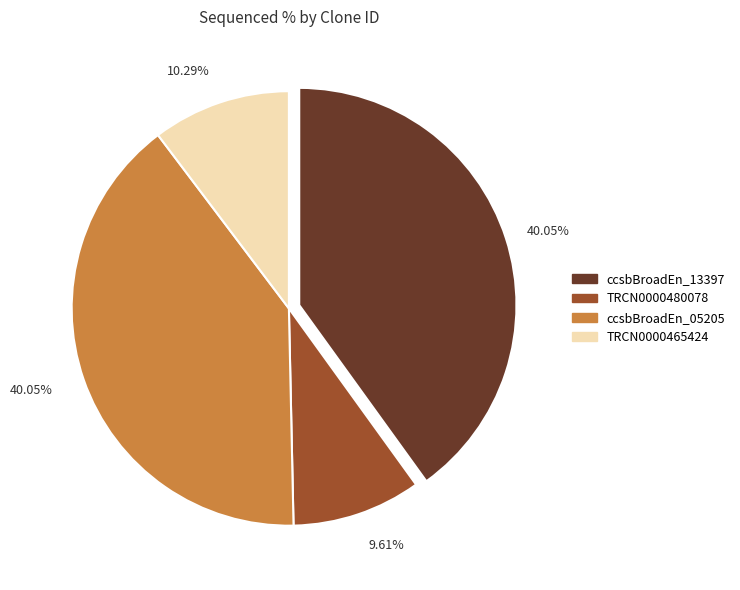

Count the number of slices in the pie.

4